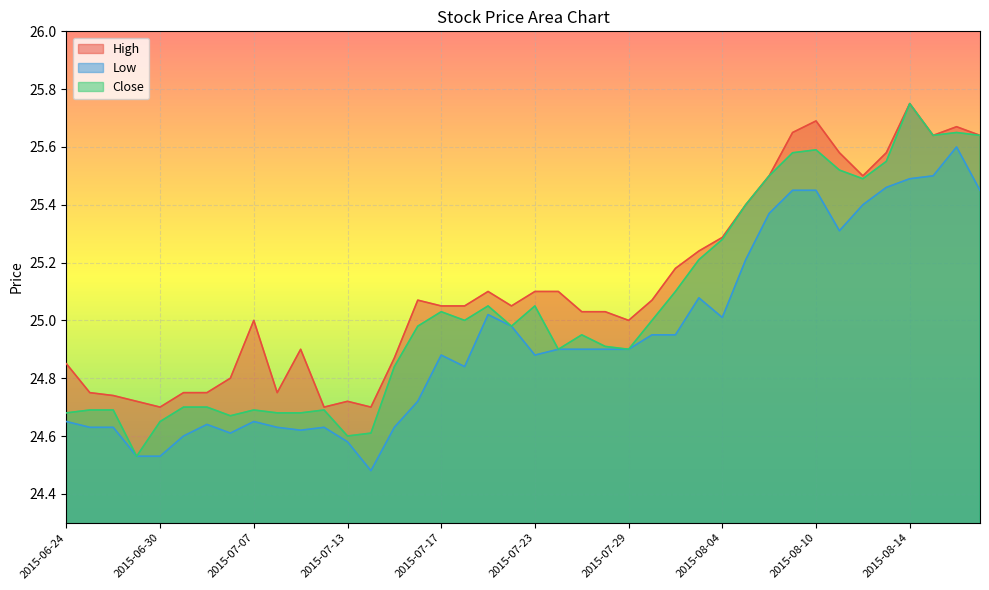

What are all the series names shown in the legend?

High, Low, Close